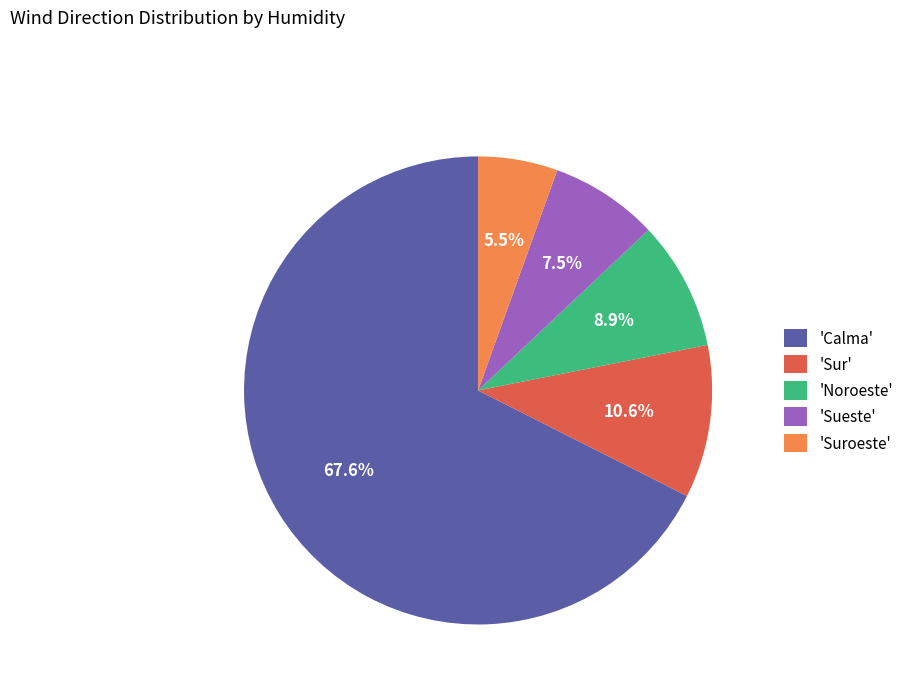

Approximately how many times larger is the value at 'Sueste' compared to 'Sur'?

0.7